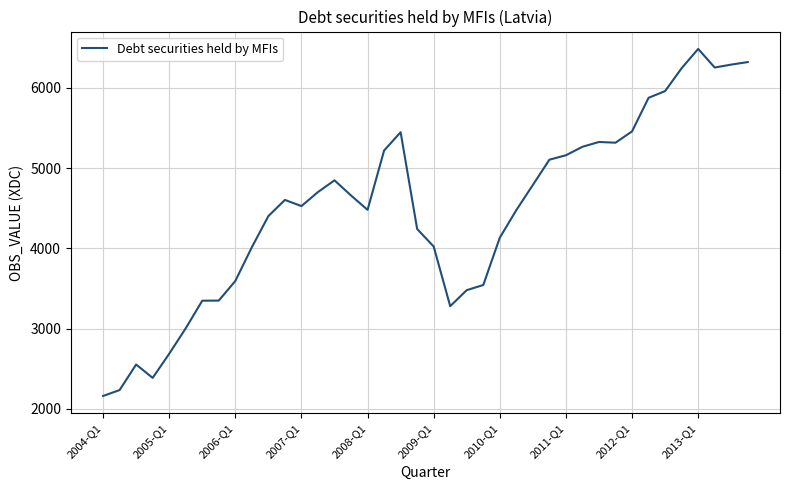

What is the minimum value shown in the chart?

2162.0